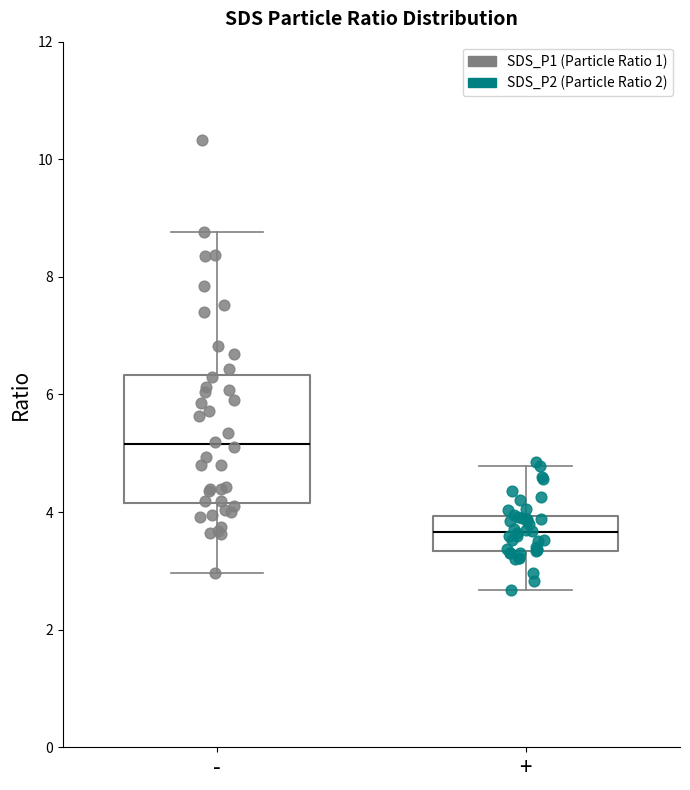

Reading left to right, read every box against the y-axis: the position of its median line, the range the box covers, and the ends of its whiskers. The values are not printed on the chart, so give them approximately, as read against the axis.

-: median 5.2, box 4.2 to 6.4, whiskers 3.0 to 8.8
+: median 3.6, box 3.4 to 4.0, whiskers 2.6 to 4.8